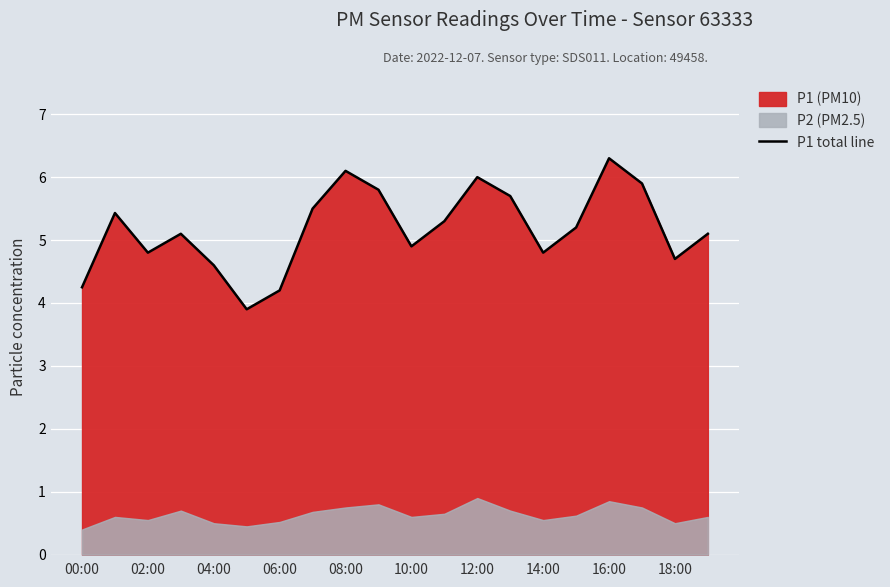

The P1 total line series shows 6.3 at 04:00. True or false?

False